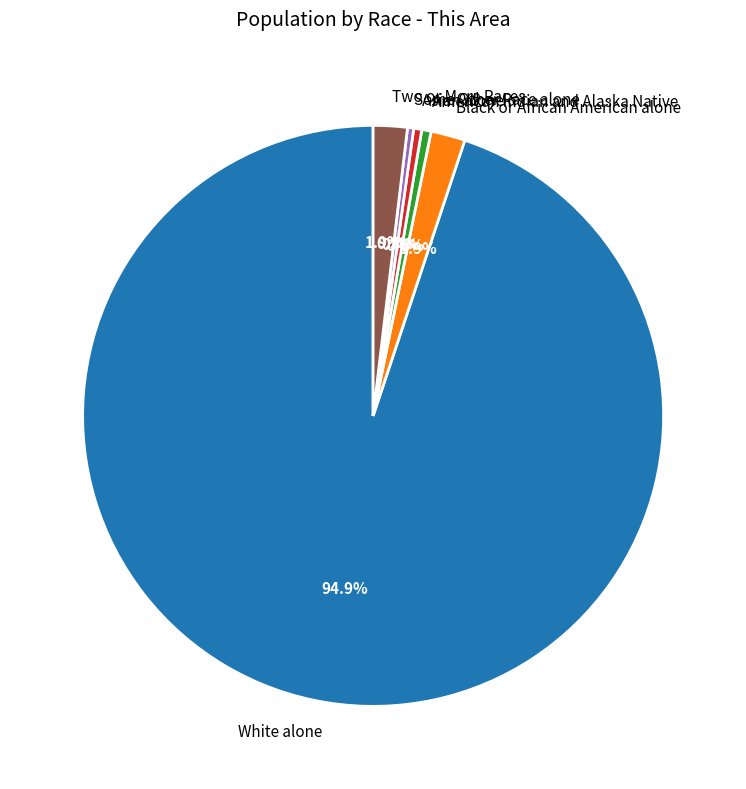

Between Black or African American alone and White alone, which is larger?

White alone